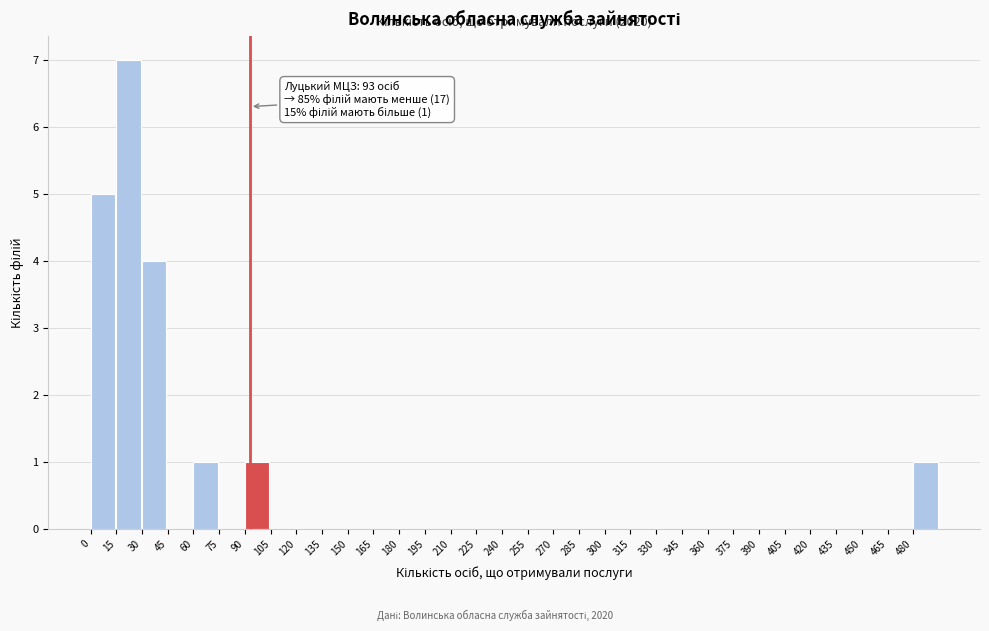

Over which range of the x-axis is the bar tallest?

15 to 30